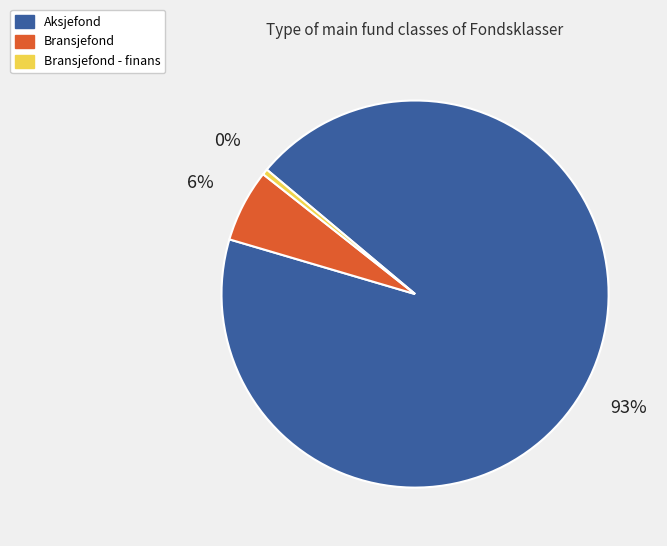

Which category has the smallest portion of the pie?

Bransjefond - finans